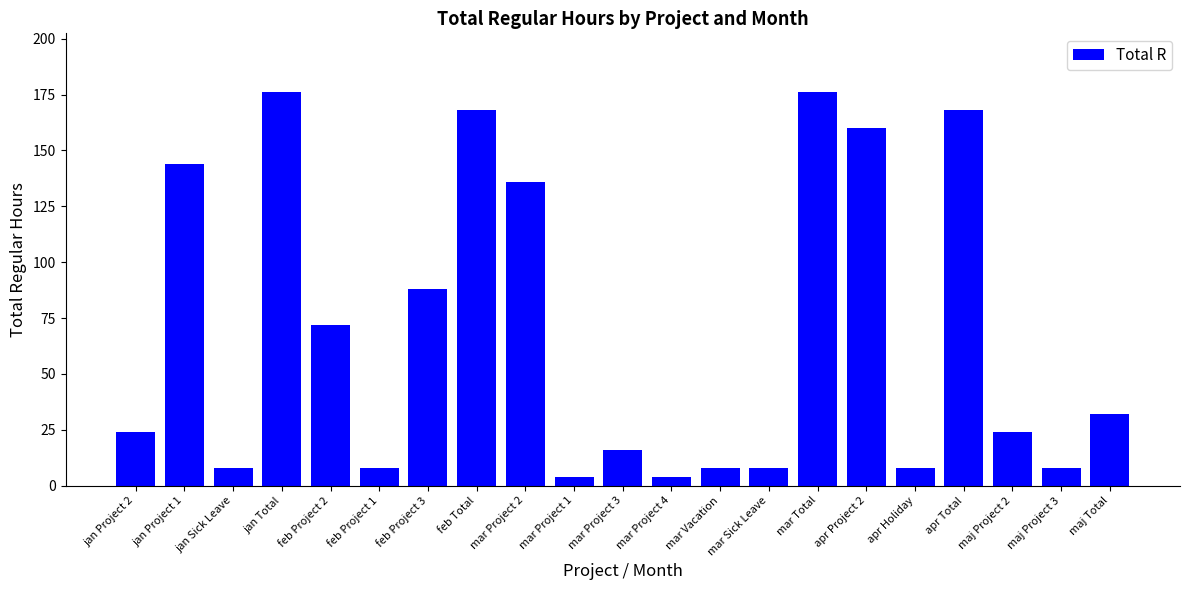

What is the change in value from feb Project 3 to mar Sick Leave?

-80